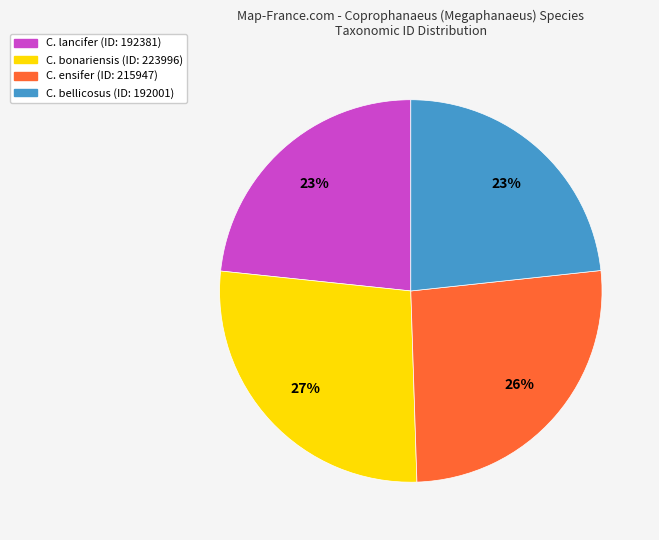

To the nearest percent, what is the average slice percentage?

25%